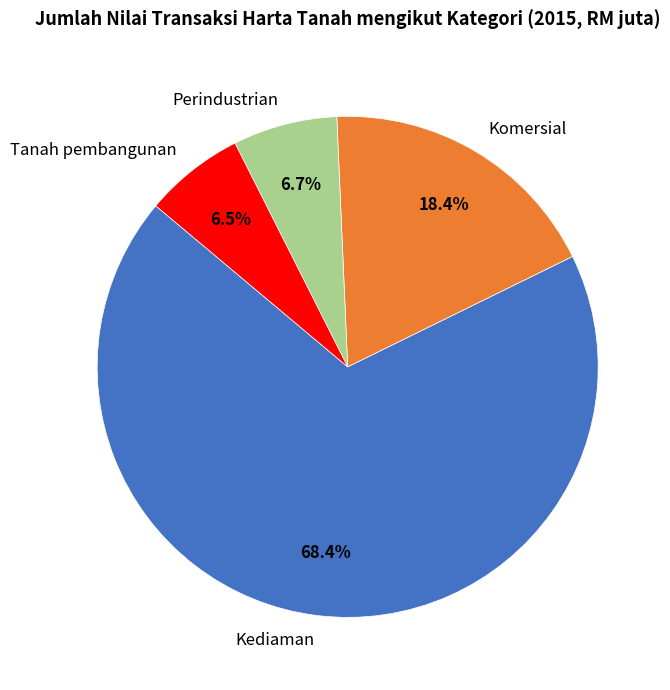

Which category has the biggest portion of the pie?

Kediaman